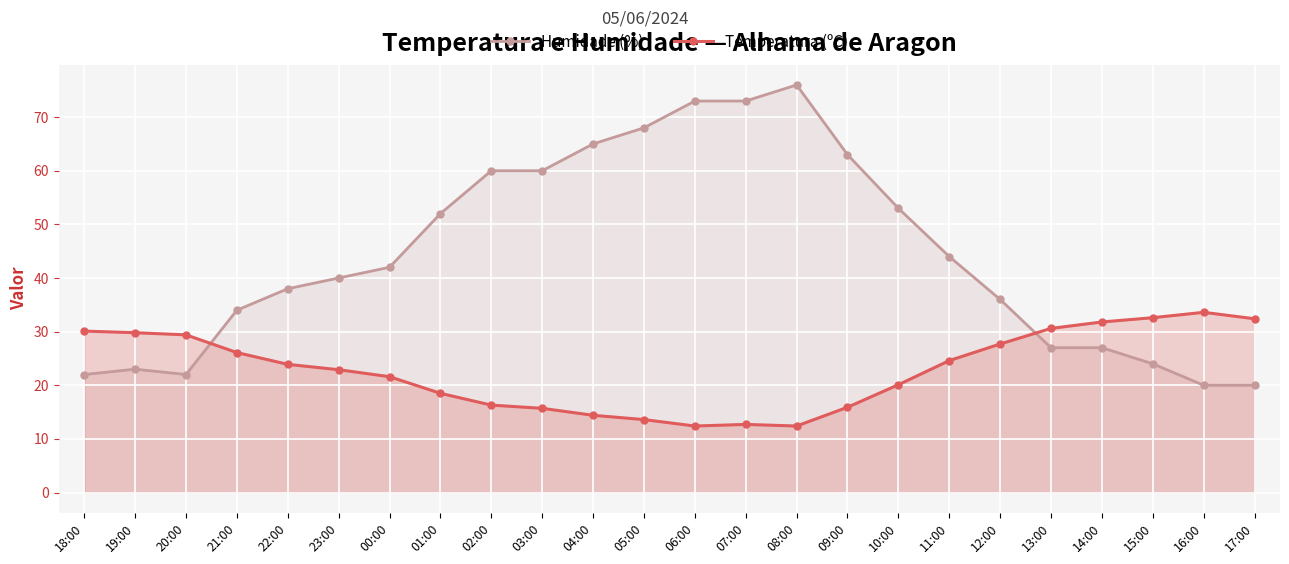

Which series has the largest range (max minus min)?

Humidade (%)